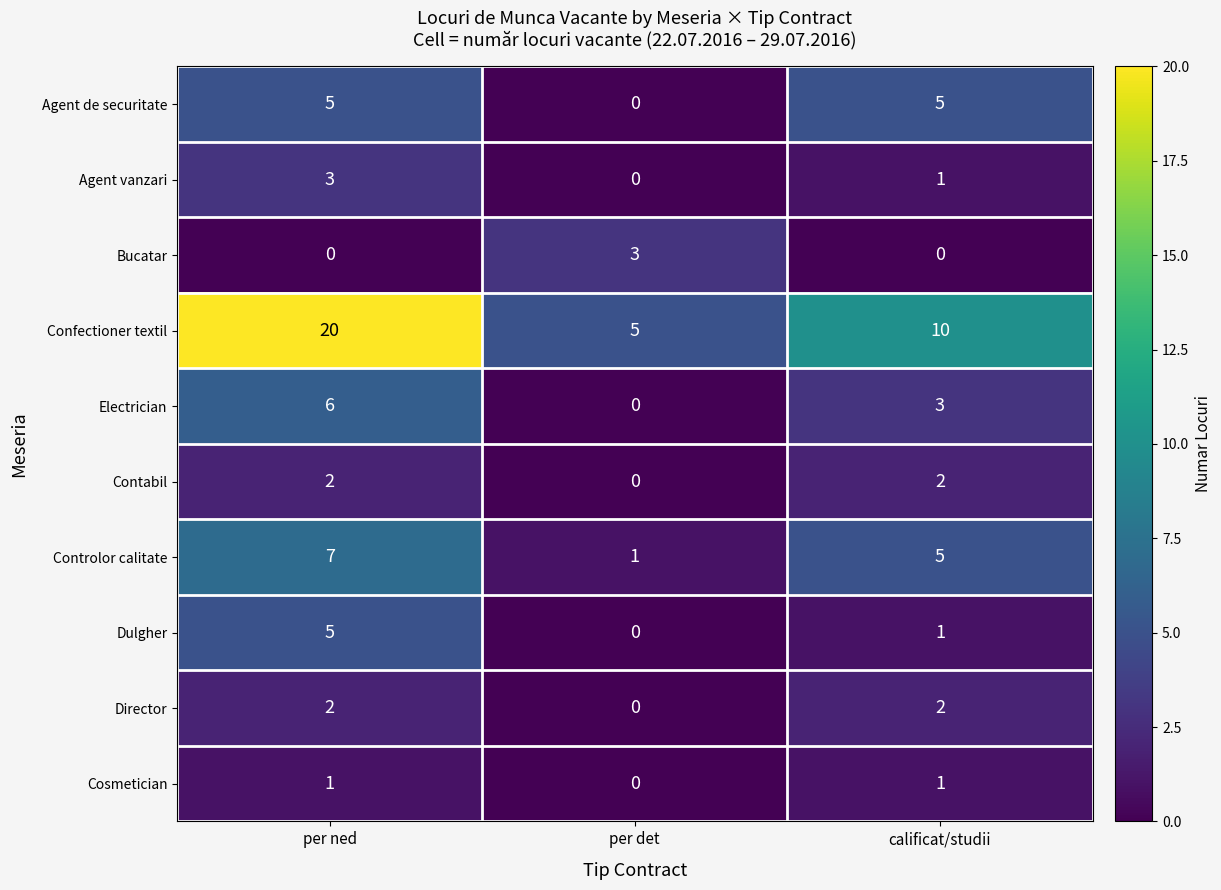

What is the spread (max minus min) of values at per ned?

20